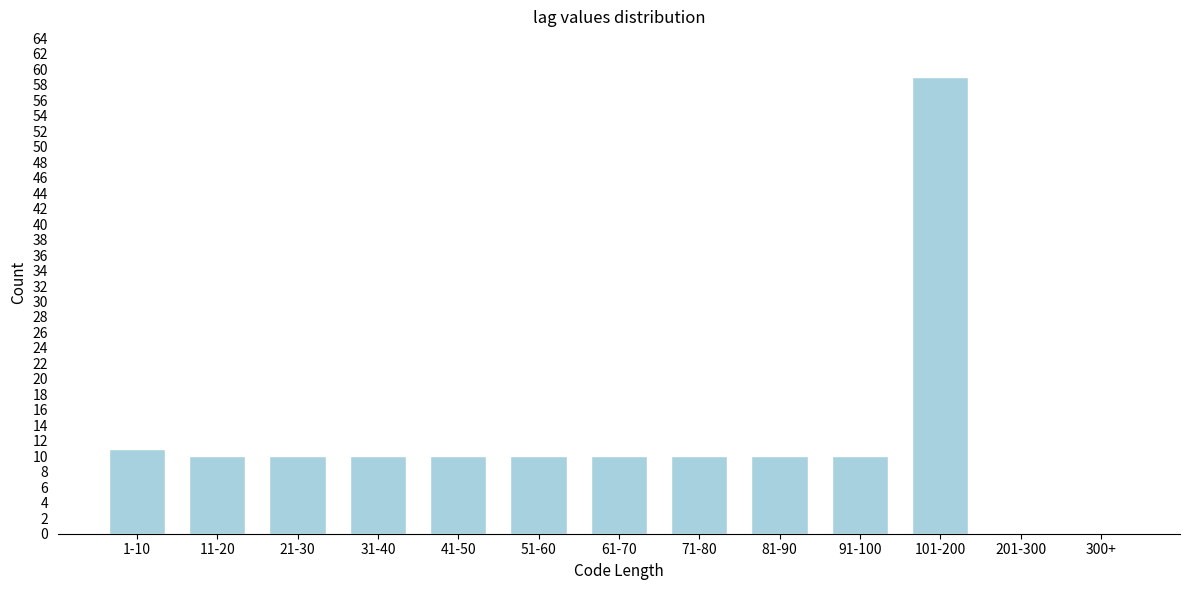

Reading left to right, extract all data points from this chart.

1-10=11	11-20=10	21-30=10	31-40=10	41-50=10	51-60=10	61-70=10	71-80=10	81-90=10	91-100=10	101-200=59	201-300=0	300+=0